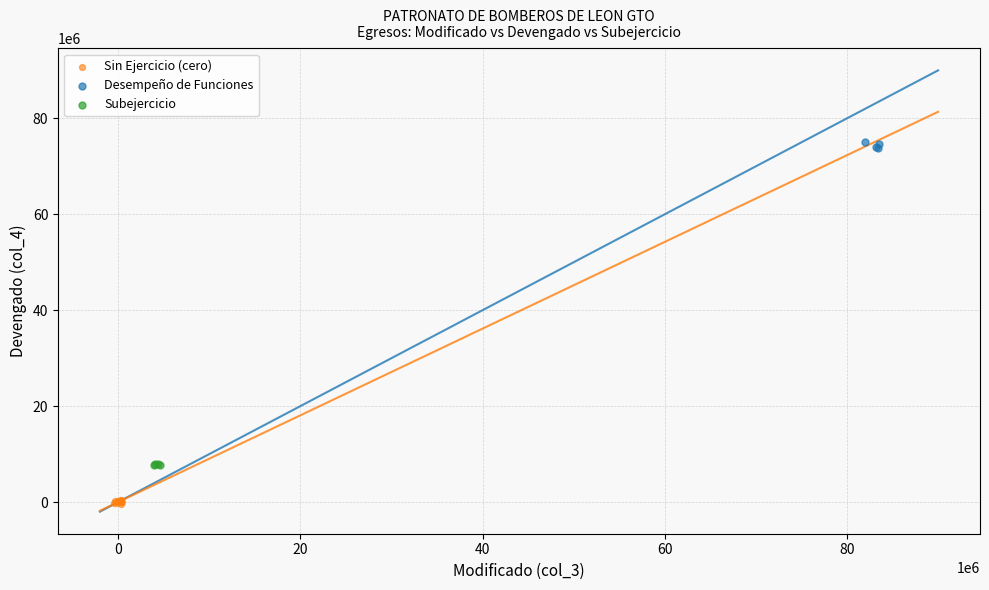

Which series contains the highest Y value?

Desempeño de Funciones